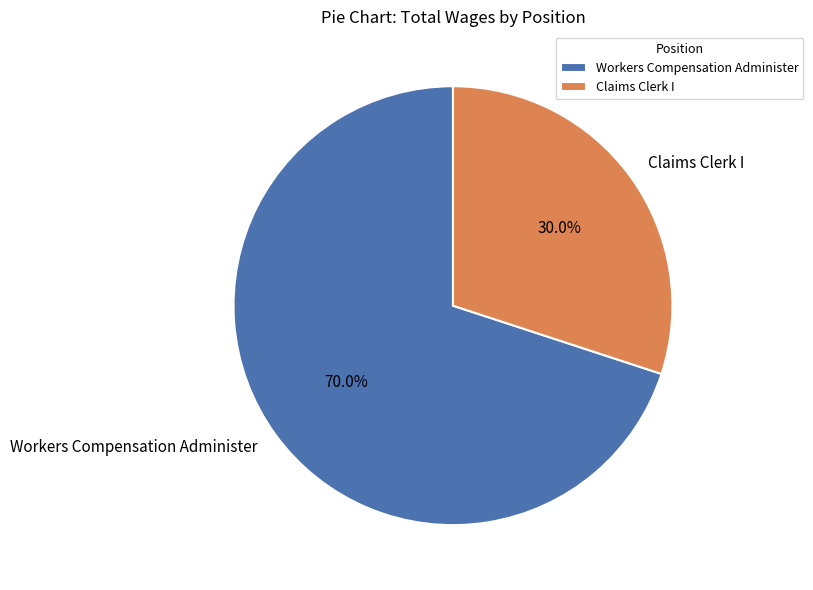

How many segments does this pie chart have?

2